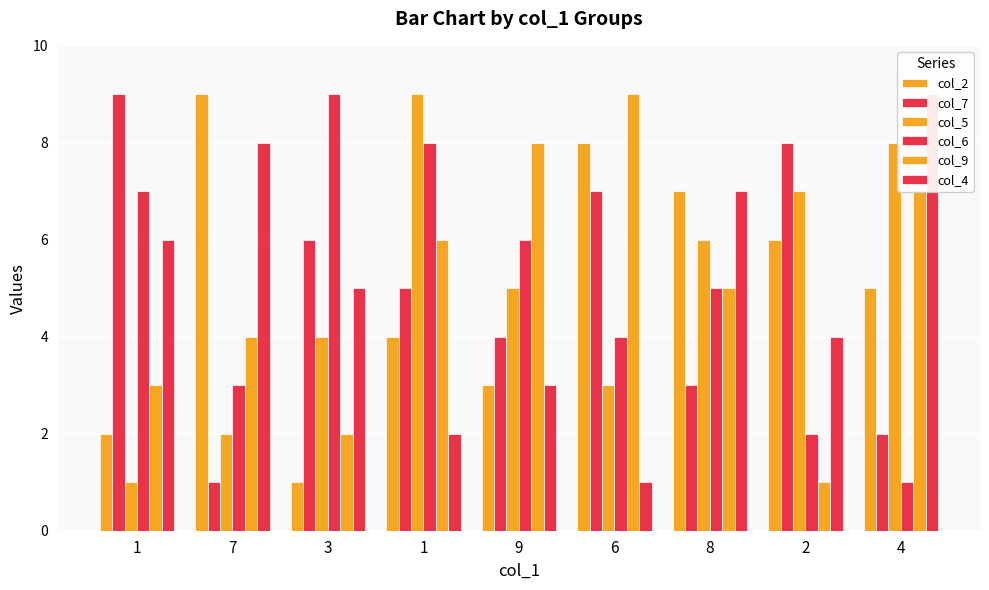

What is the average value of the col_6 series?

5